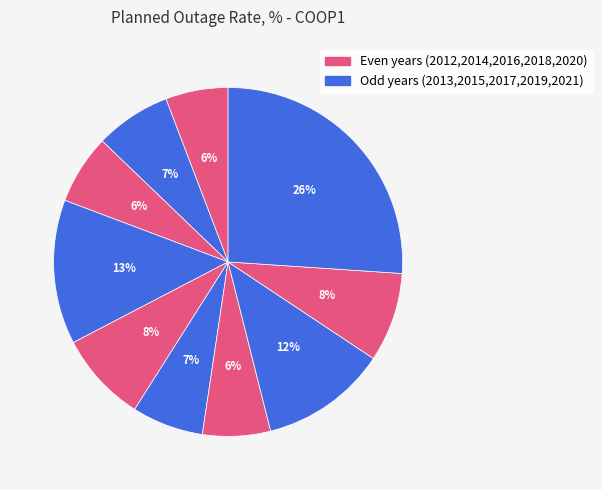

Count the number of slices in the pie.

10